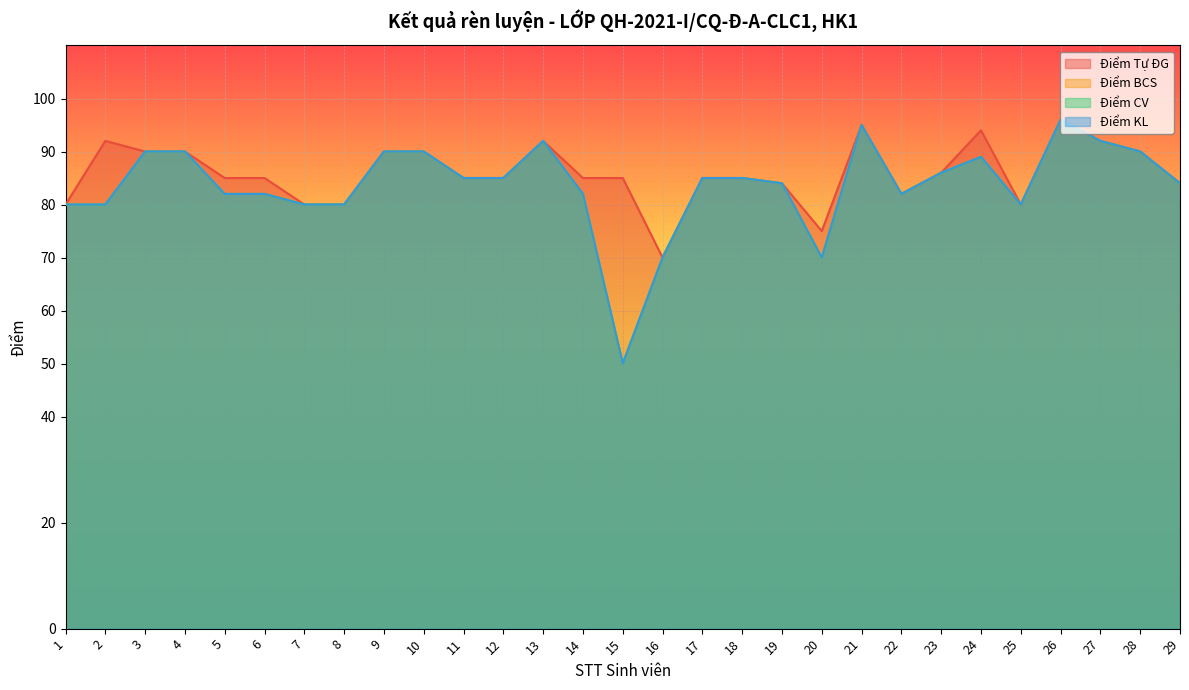

Rank the series by their maximum value, from highest to lowest.

Điểm Tự ĐG, Điểm BCS, Điểm CV, Điểm KL